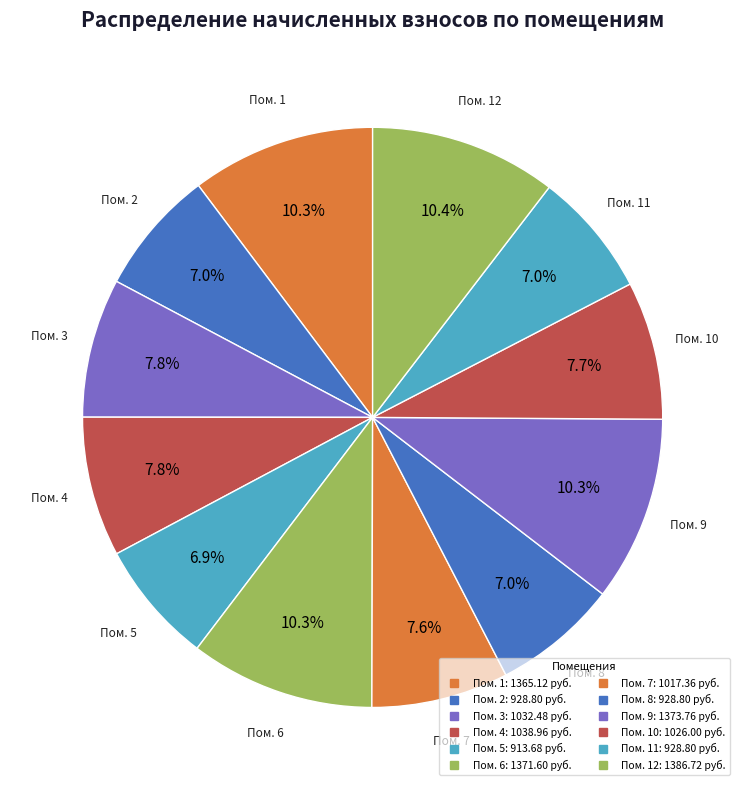

Does any single category account for the majority?

No